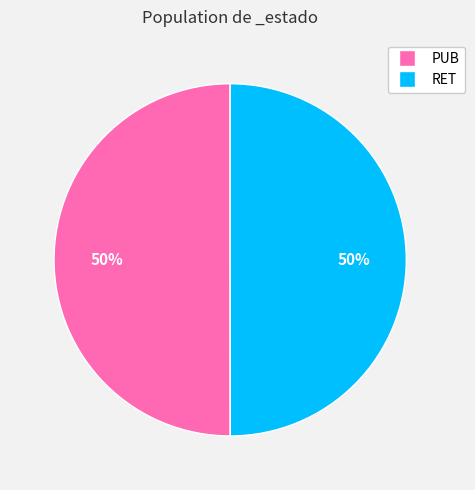

What is the ratio of the value at PUB to the value at RET?

1.0